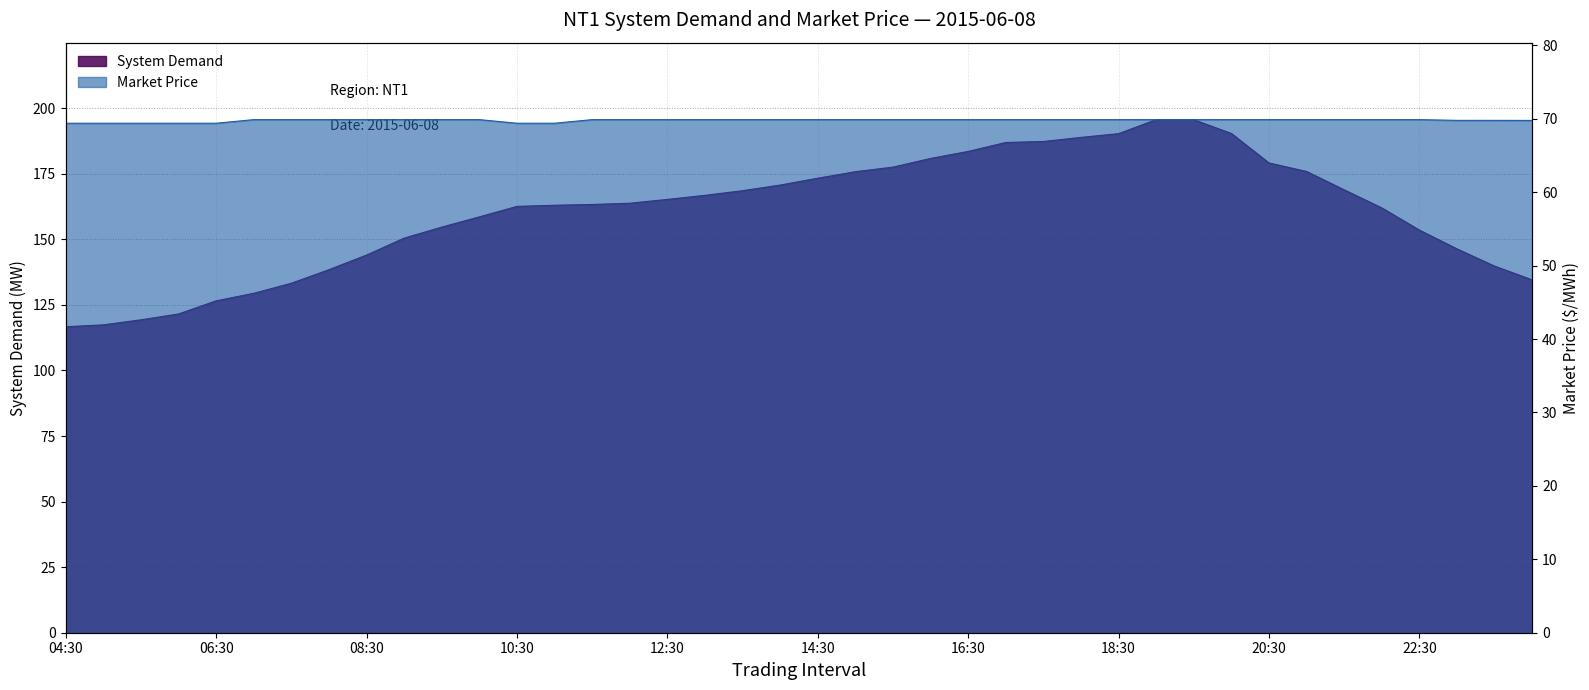

Reading right to left, transcribe all the data shown in this chart.

System Demand: 00:00=134.5	23:30=139.8	23:00=146.3	22:30=153.5	22:00=162.0	21:30=168.8	21:00=175.8	20:30=179.1	20:00=190.3	19:30=195.6	19:00=195.6	18:30=190.3	18:00=188.8	17:30=187.3	17:00=186.9	16:30=183.5	16:00=180.8	15:30=177.5	15:00=175.8	14:30=173.3	14:00=170.7	13:30=168.5	13:00=166.8	12:30=165.2	12:00=163.8	11:30=163.3	11:00=163.0	10:30=162.6	10:00=158.6	09:30=154.7	09:00=150.4	08:30=144.0	08:00=138.4	07:30=133.2	07:00=129.4	06:30=126.5	06:00=121.5	05:30=119.3	05:00=117.4	04:30=116.7
Market Price: 00:00=69.8	23:30=69.8	23:00=69.8	22:30=69.9	22:00=69.9	21:30=69.9	21:00=69.9	20:30=69.9	20:00=69.9	19:30=69.9	19:00=69.9	18:30=69.9	18:00=69.9	17:30=69.9	17:00=69.9	16:30=69.9	16:00=69.9	15:30=69.9	15:00=69.9	14:30=69.9	14:00=69.9	13:30=69.9	13:00=69.9	12:30=69.9	12:00=69.9	11:30=69.9	11:00=69.4	10:30=69.4	10:00=69.9	09:30=69.9	09:00=69.9	08:30=69.9	08:00=69.9	07:30=69.9	07:00=69.9	06:30=69.4	06:00=69.4	05:30=69.4	05:00=69.4	04:30=69.4